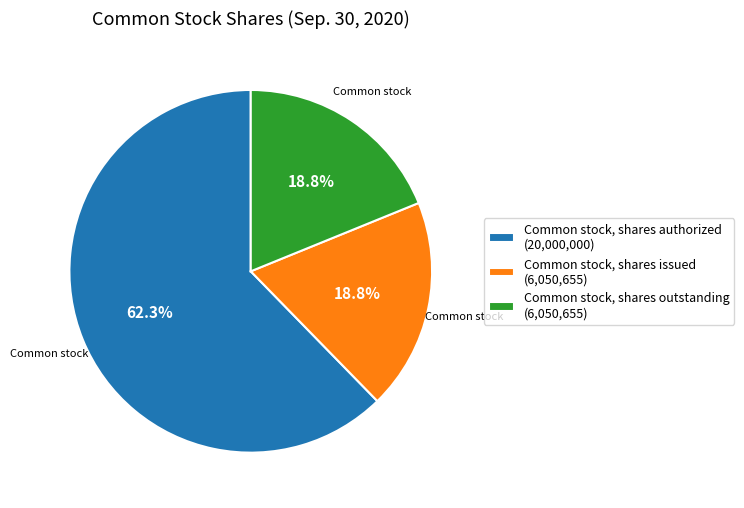

Which has a higher value, Common stock, shares outstanding (6,050,655) or Common stock, shares authorized (20,000,000)?

Common stock, shares authorized (20,000,000)